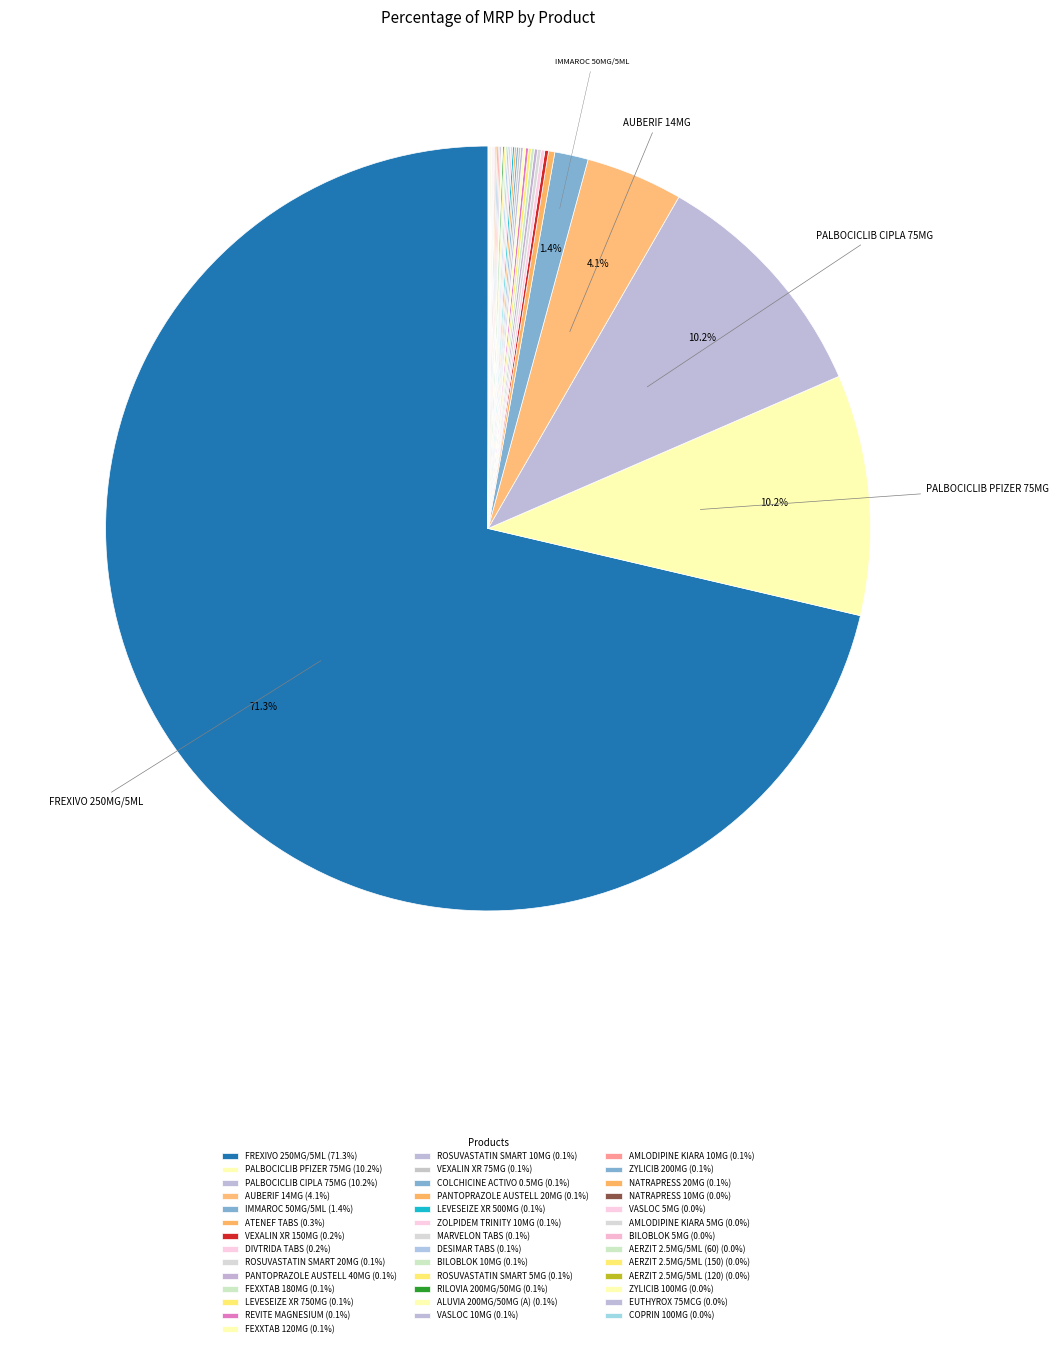

Which slice is the smallest?

COPRIN 100MG